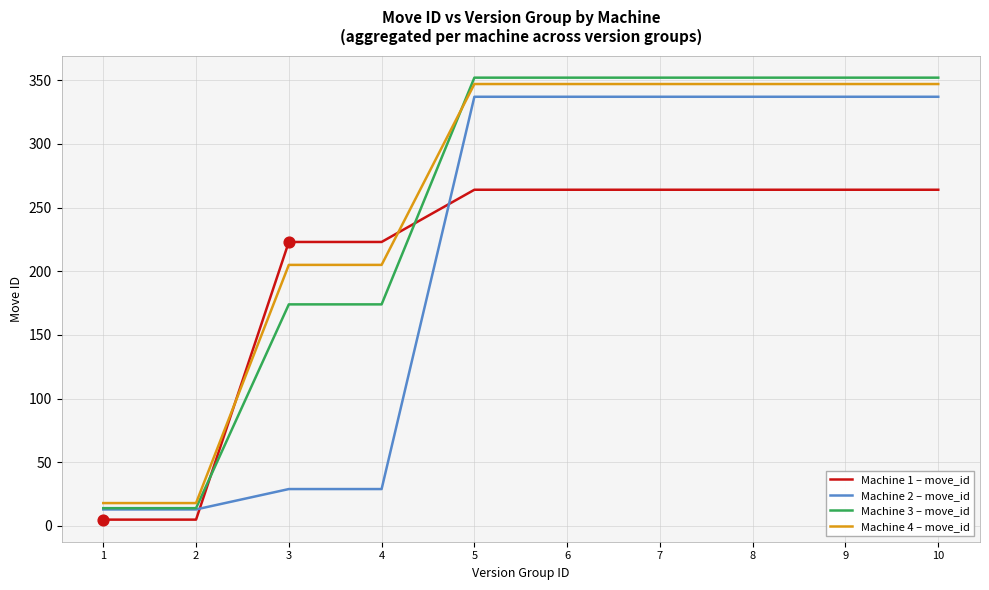

Which series has the widest spread of values?

Machine 3 – move_id